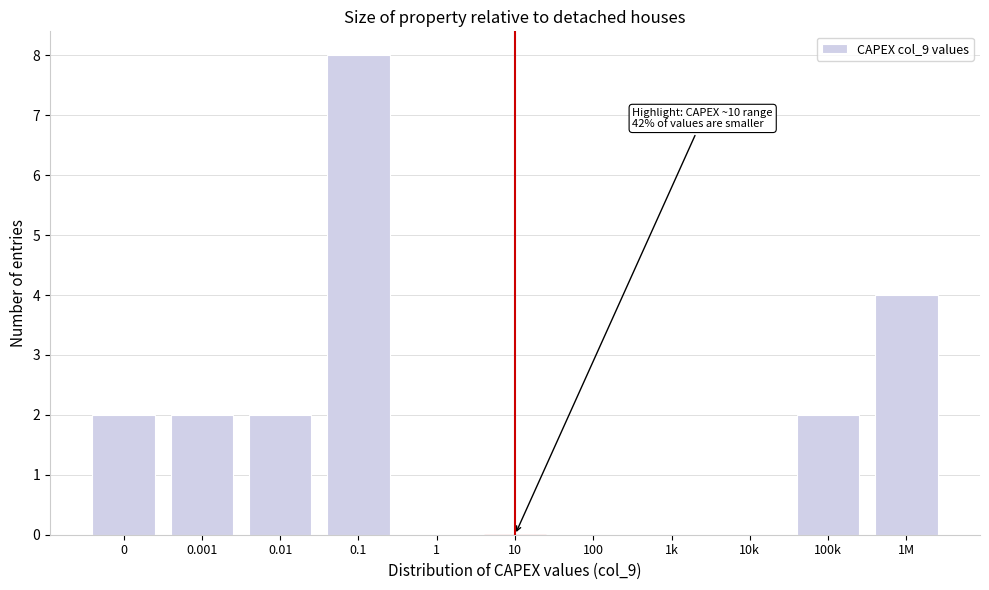

Reading left to right, extract all data points from this chart.

0=2	0.001=2	0.01=2	0.1=8	1=0	10=0	100=0	1k=0	10k=0	100k=2	1M=4